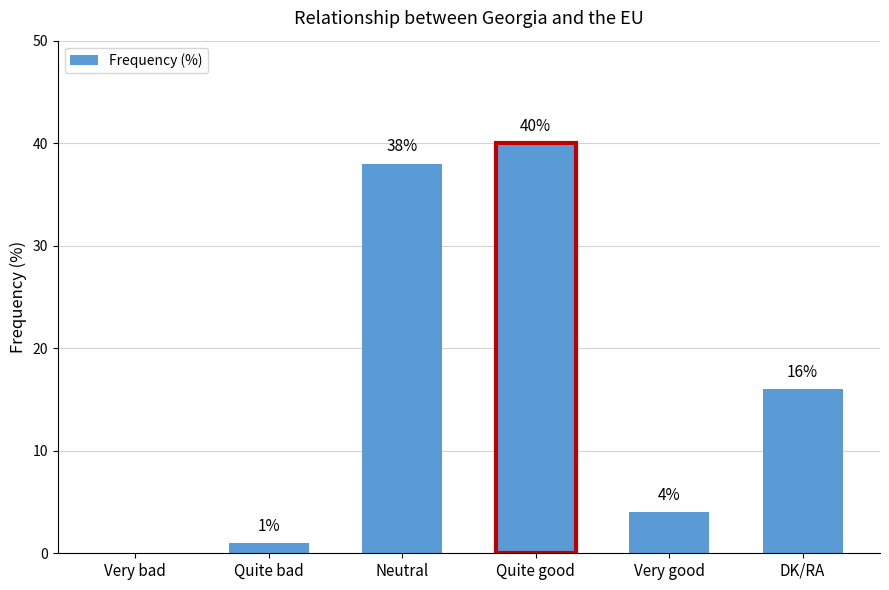

Is it true that the value at Neutral is 61?

False